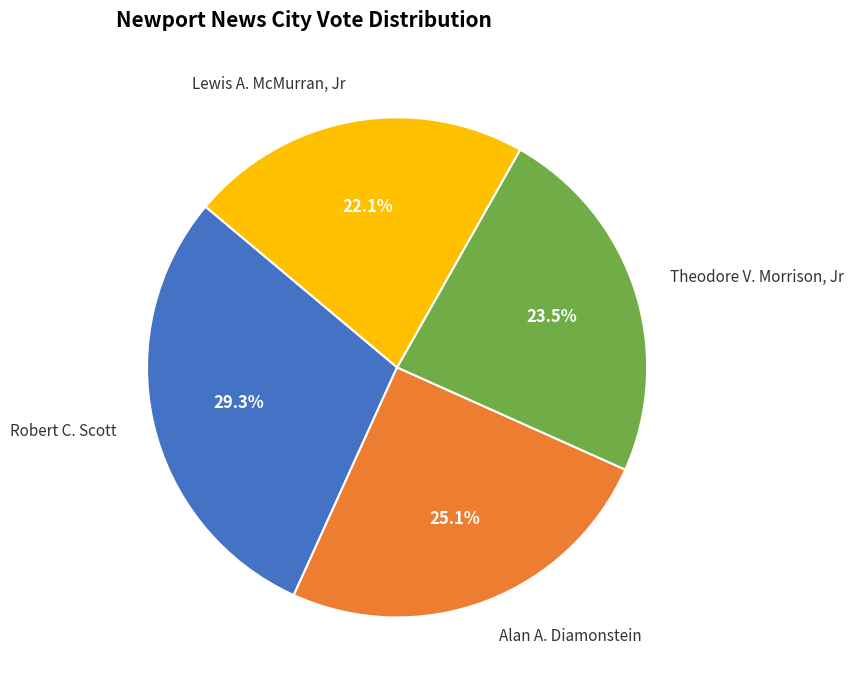

What is the total percentage of Alan A. Diamonstein and Robert C. Scott?

54.4%